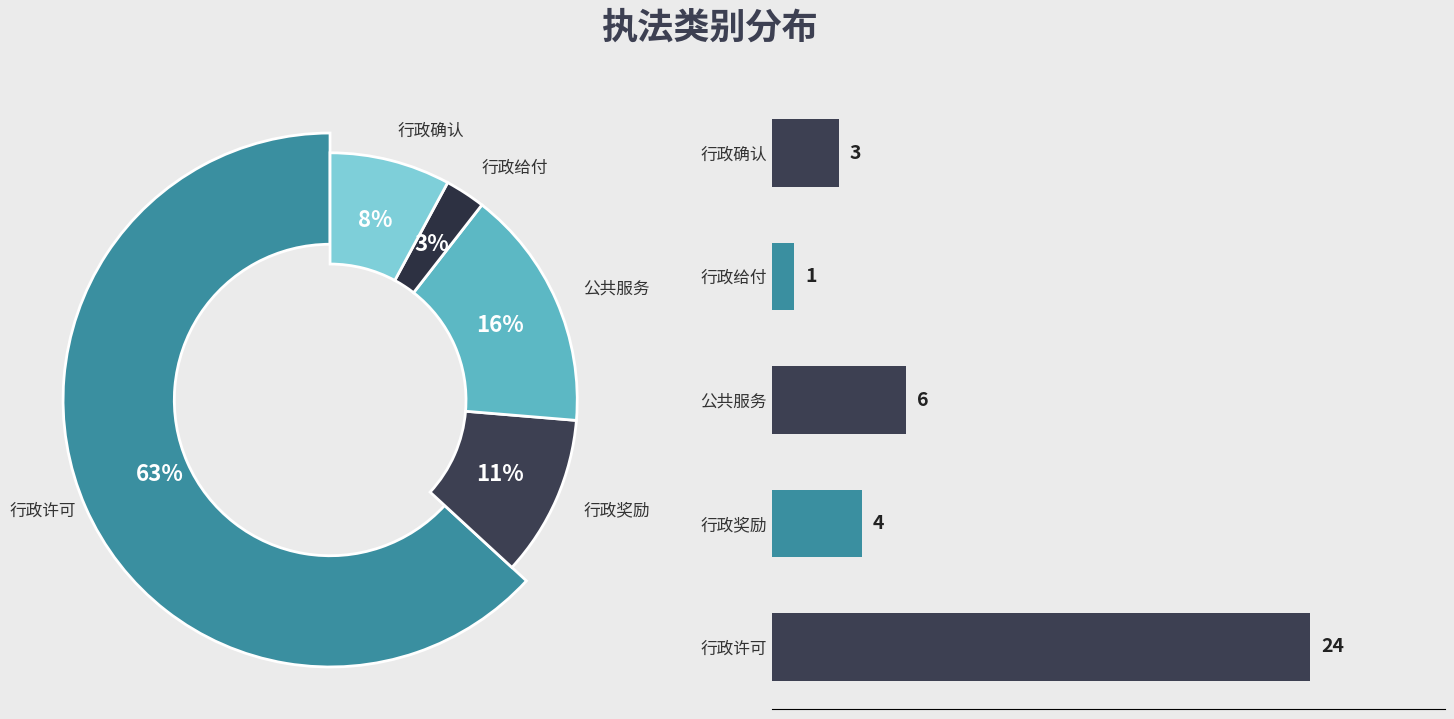

Is there any slice that represents more than half of the pie?

Yes